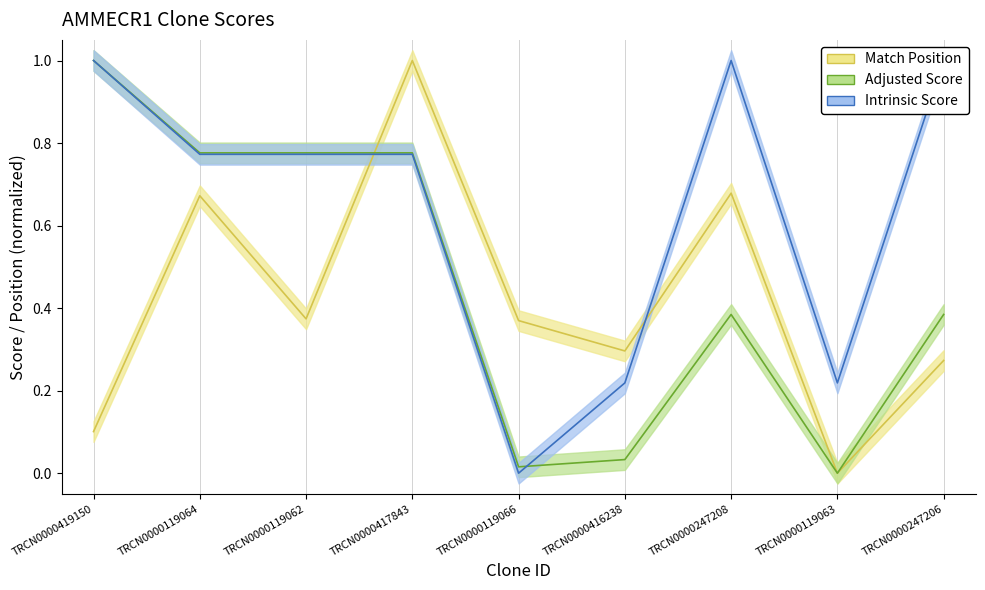

The Match Position series shows 0.1 at TRCN0000247206. True or false?

False